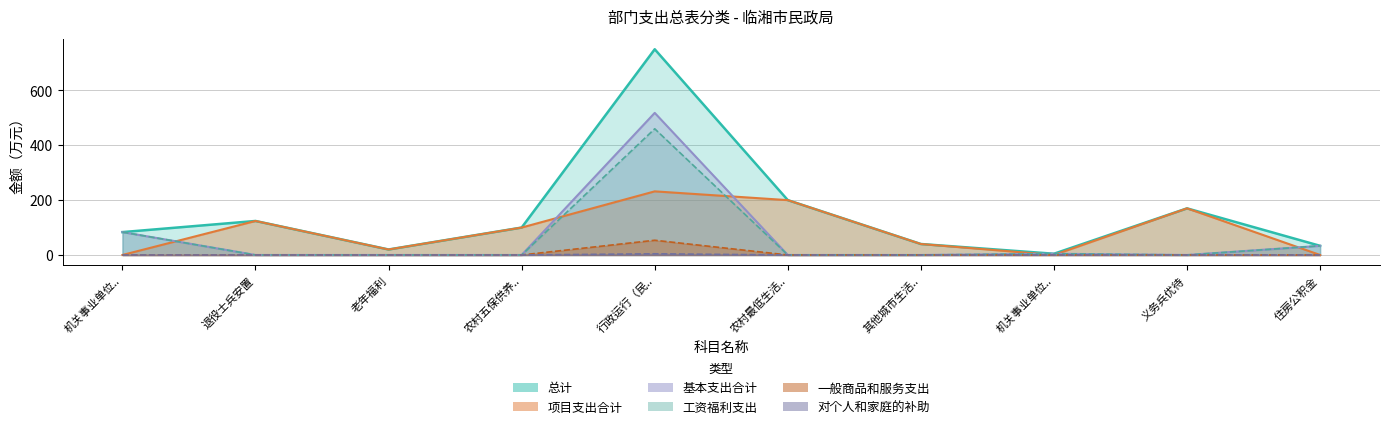

Which label corresponds to the largest value in the chart?

行政运行（民..